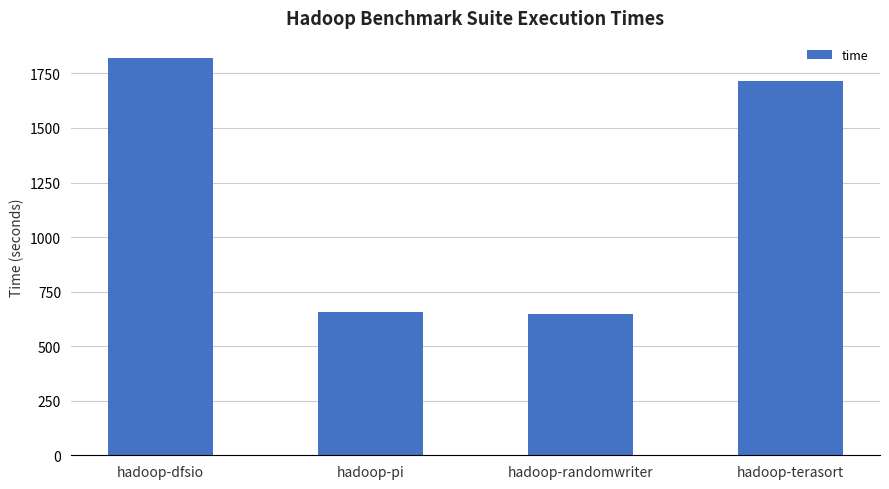

What is the average value?

1209.6